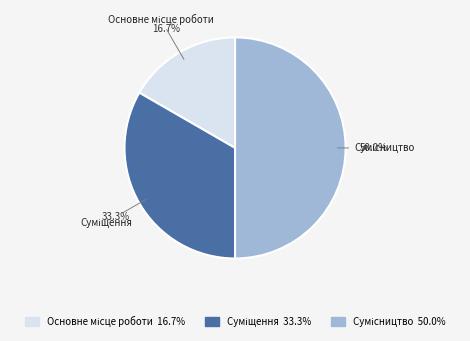

How many slices are in this pie chart?

3